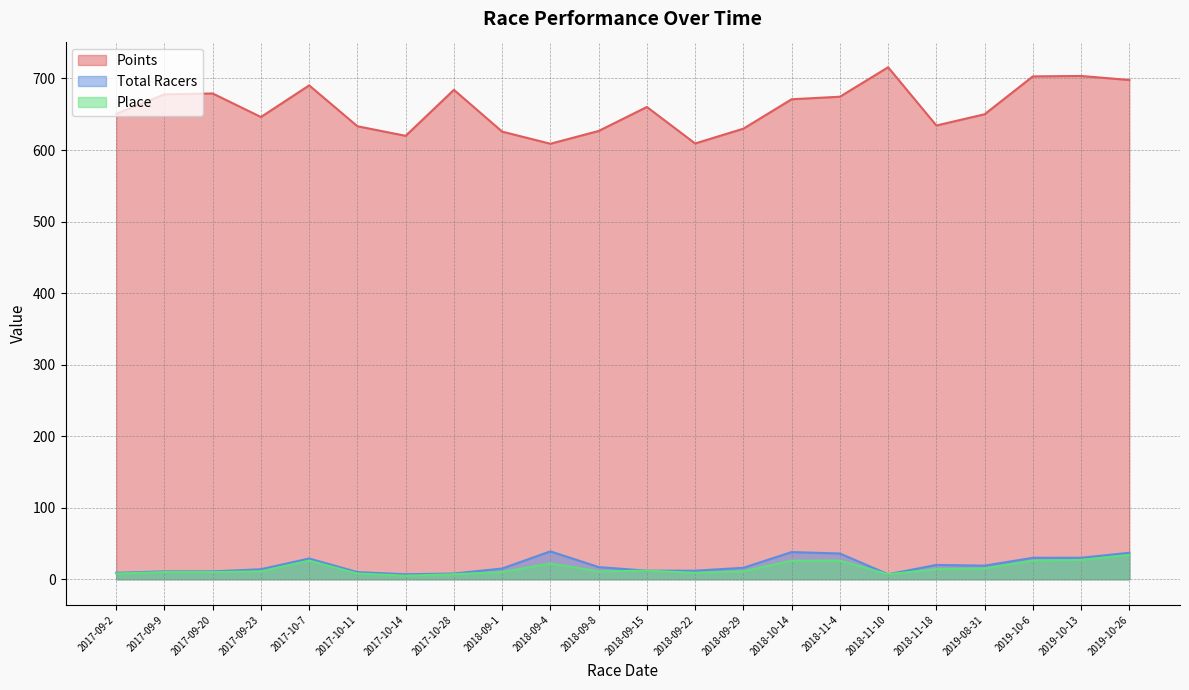

What is the approximate value of Points at 2017-10-28?

684.1